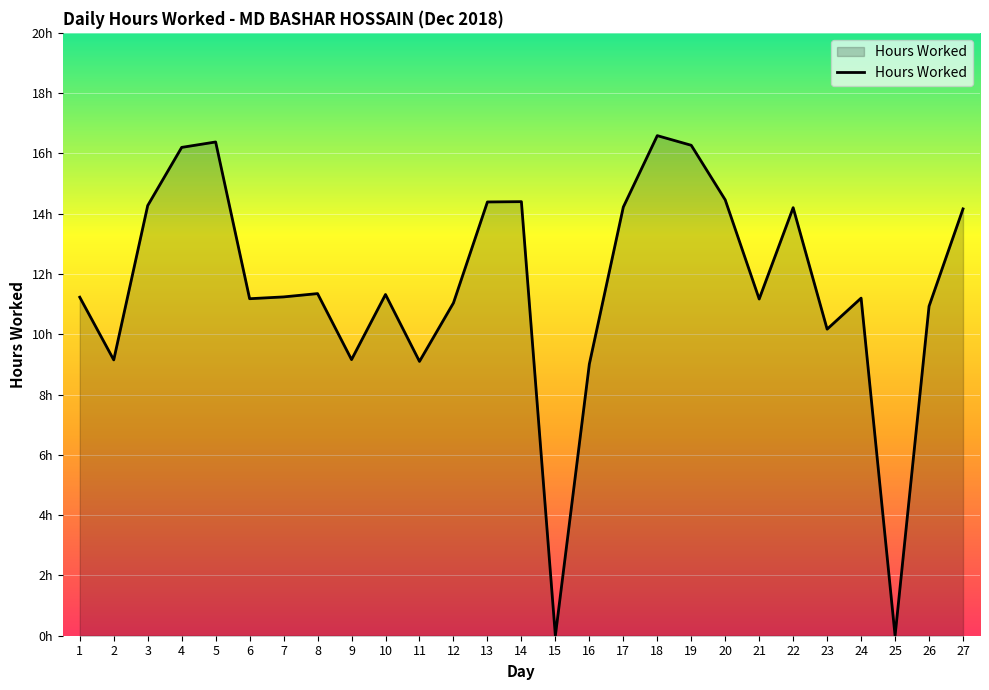

Does the chart display data point markers on the line(s)?

No